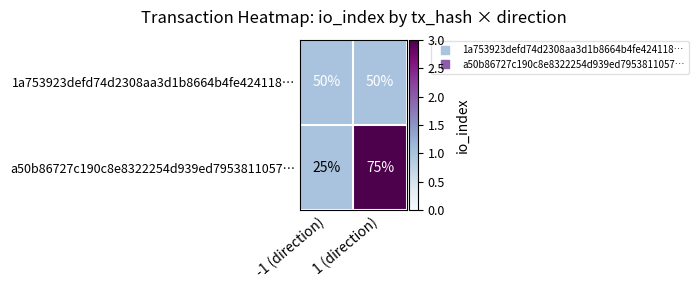

Is it true that a50b86727c190c8e8322254d939ed7953811057… equals 25 at -1 (direction)?

True